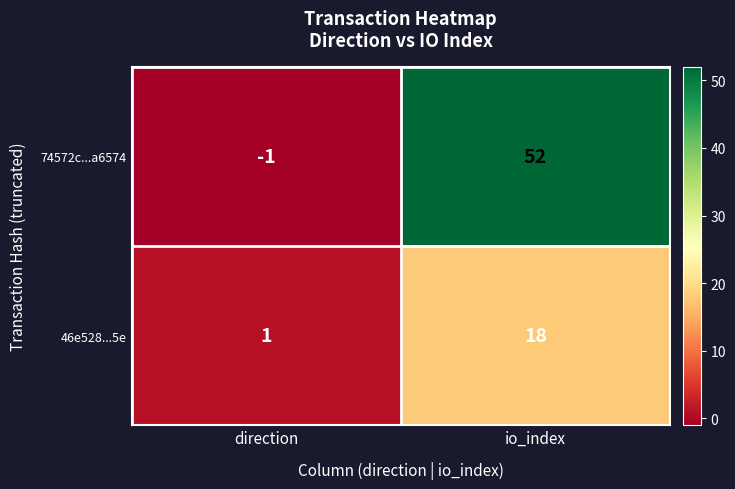

How many categories are shown in the chart?

2